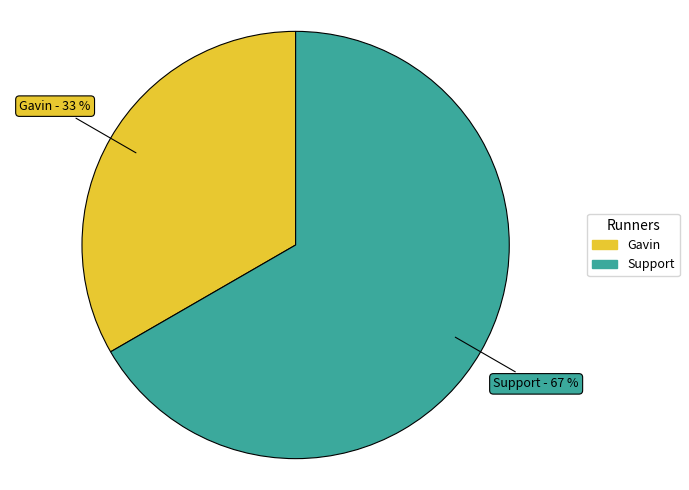

To the nearest percent, what is the combined percentage of Support and Gavin?

100%